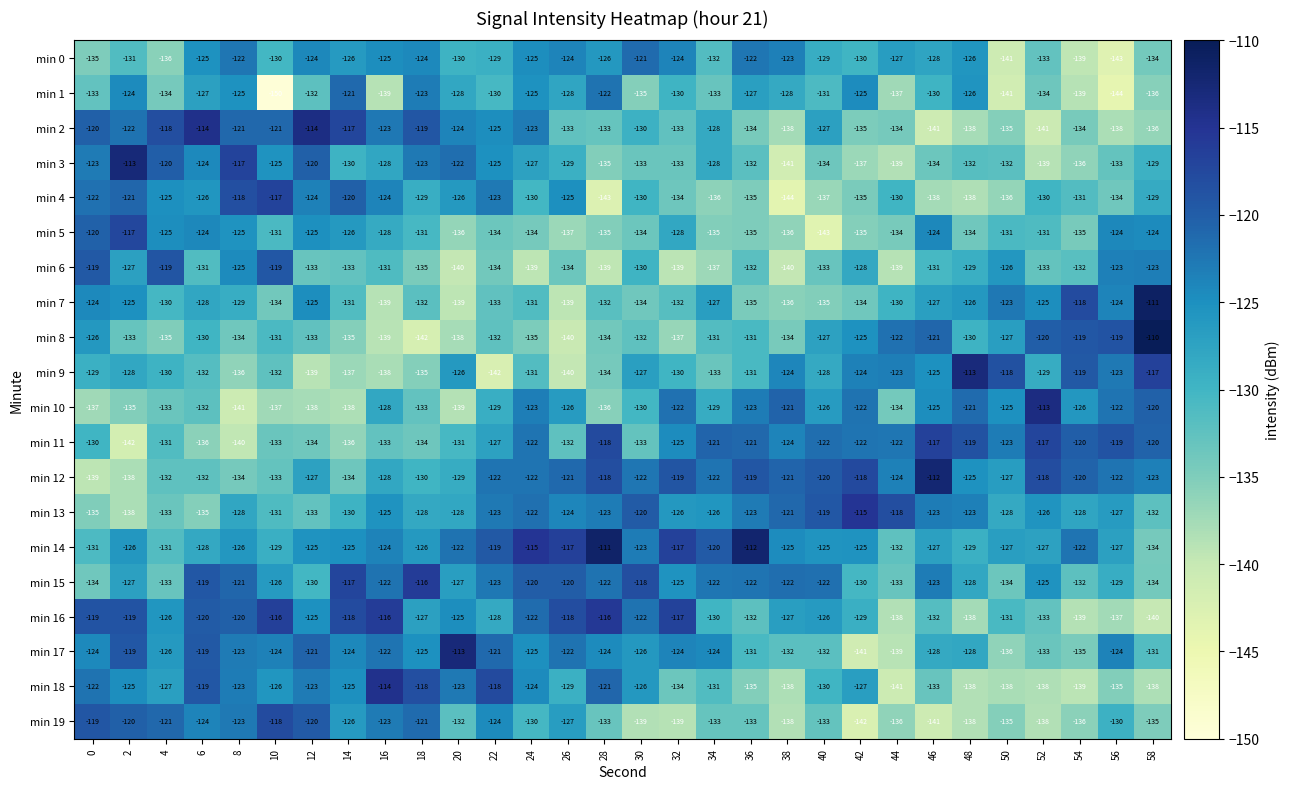

What is the difference between the maximum and minimum values in the min 3 series?

28